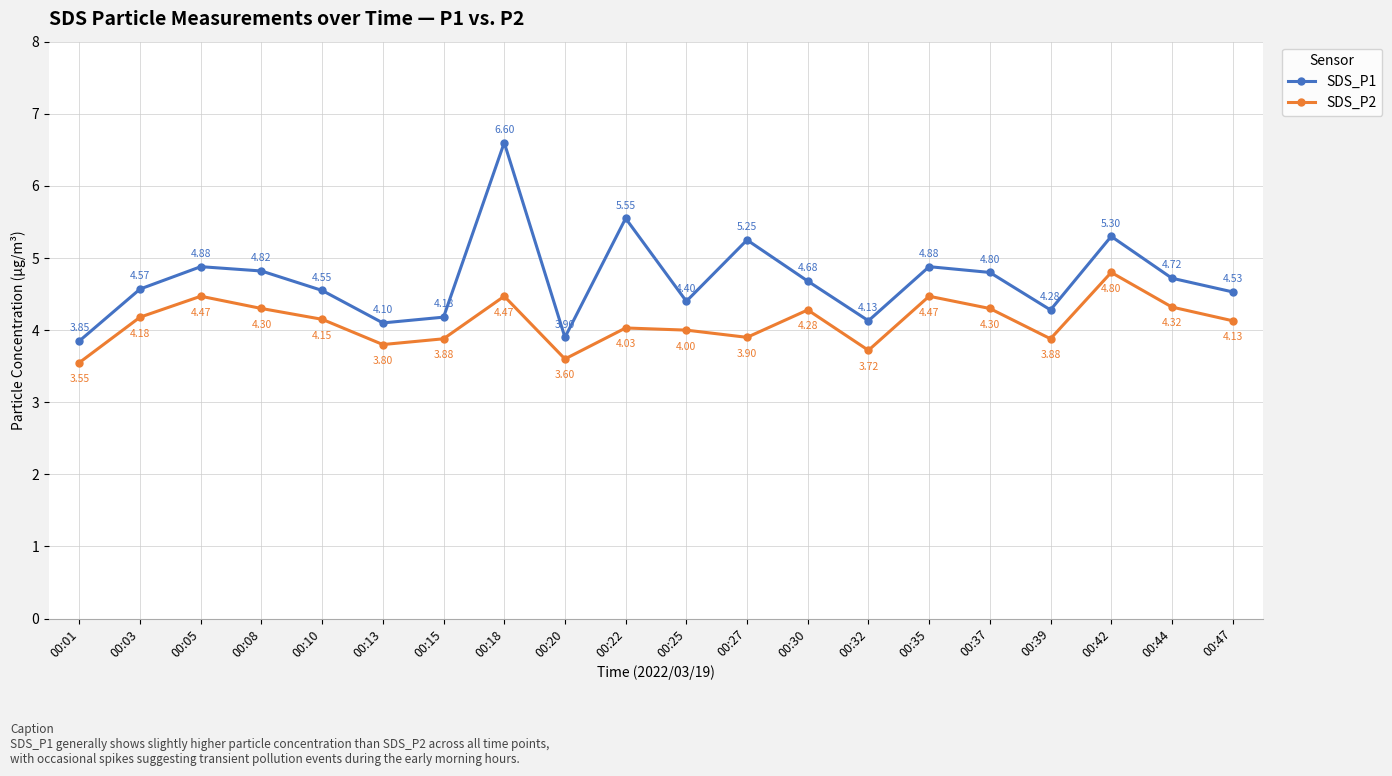

The SDS_P2 series shows 4.1 at 00:47. True or false?

True